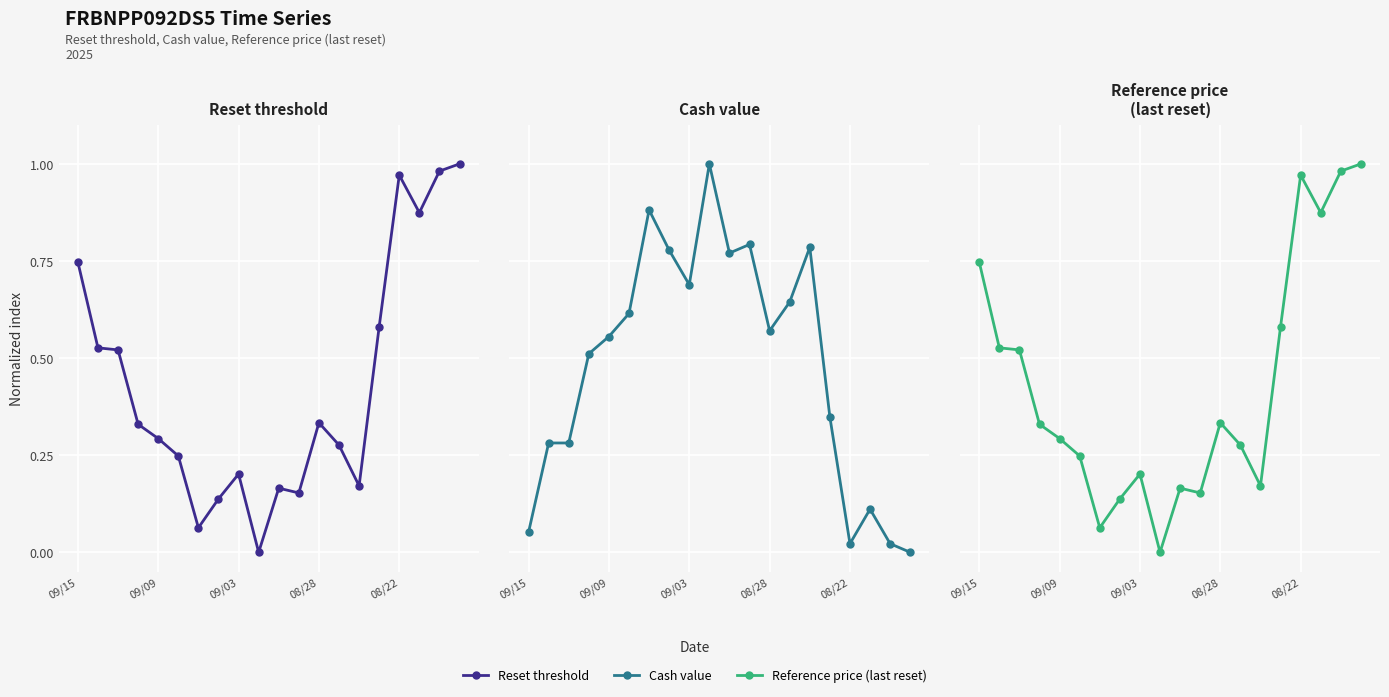

Where is Reset threshold nearest to the value 0?

9